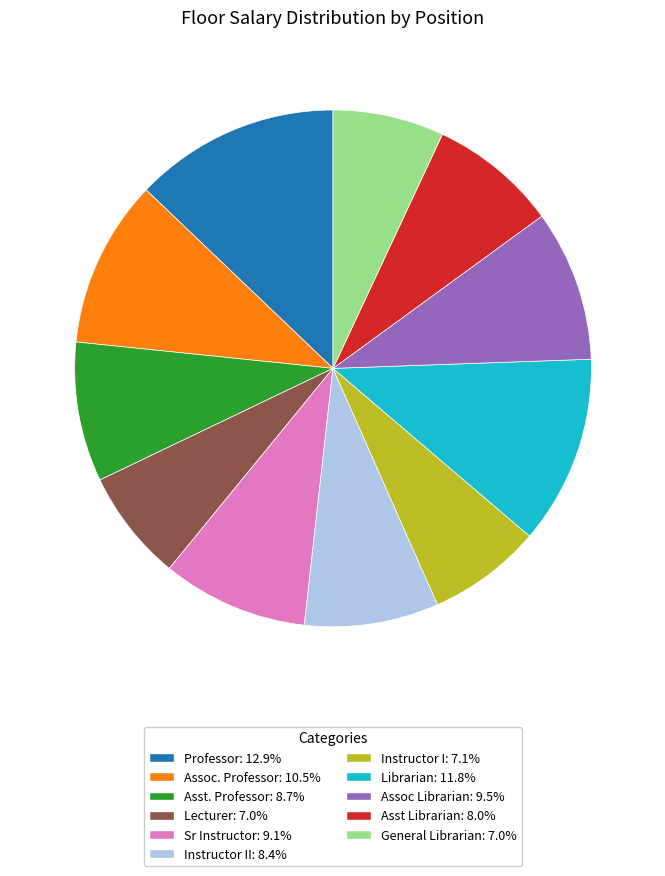

Count the number of slices in the pie.

11